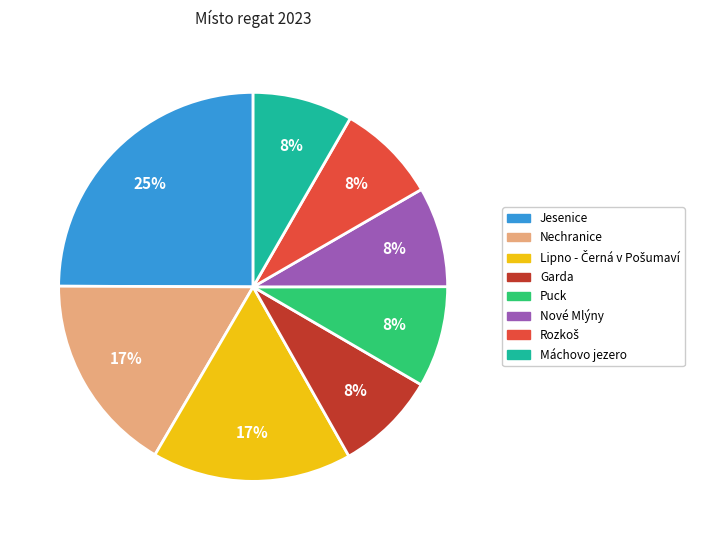

To the nearest percent, what is the difference between the largest and smallest slice percentages?

17%